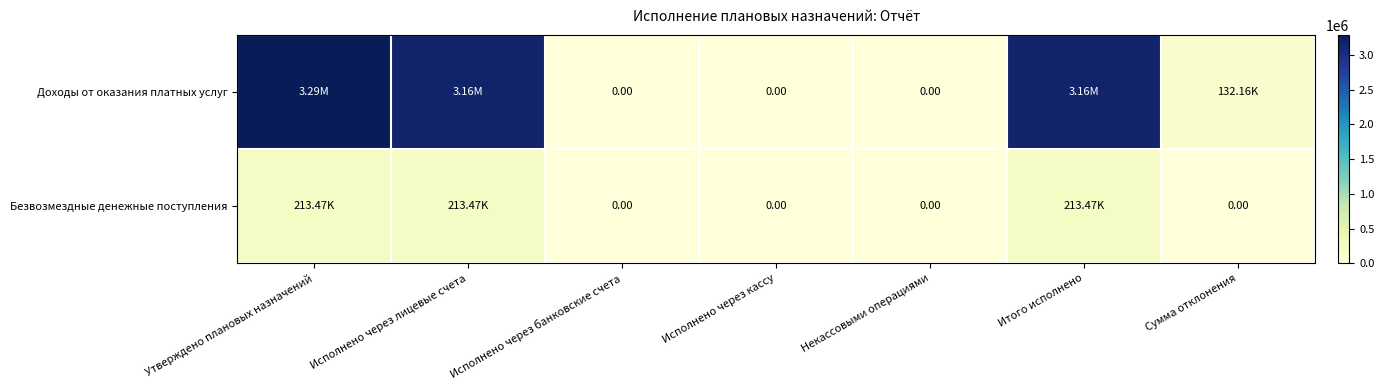

How many positive values does the Безвозмездные денежные поступления series have?

3